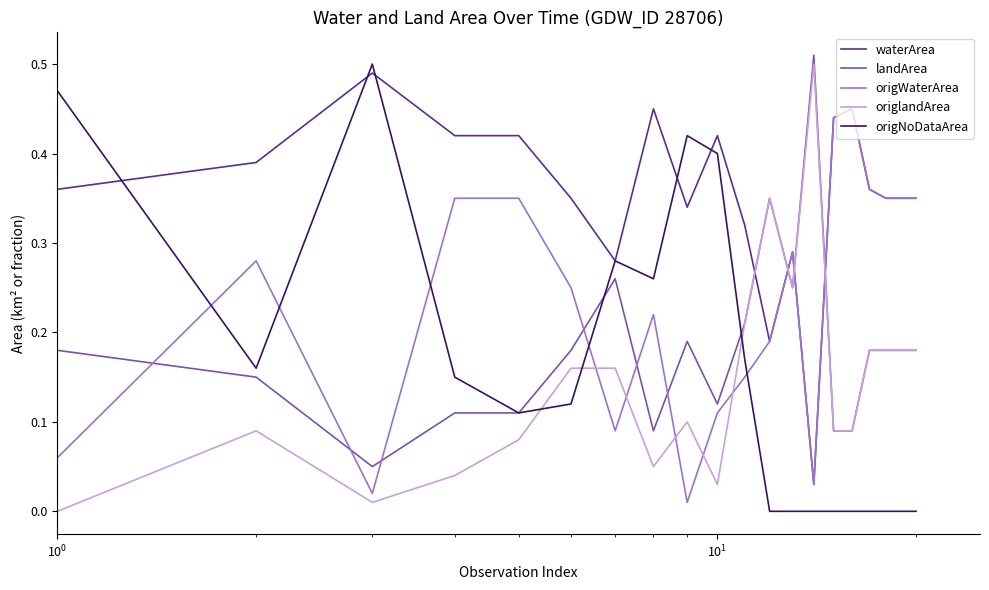

After their last crossing, which series has the higher values: origlandArea or origWaterArea?

origWaterArea